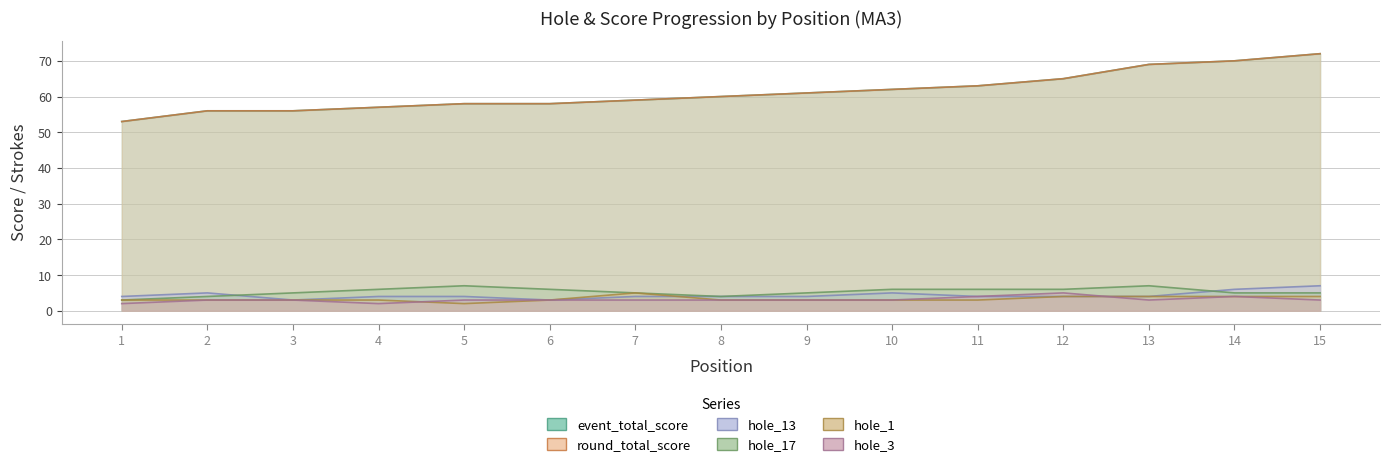

At how many categories does at least one series exceed 15?

15